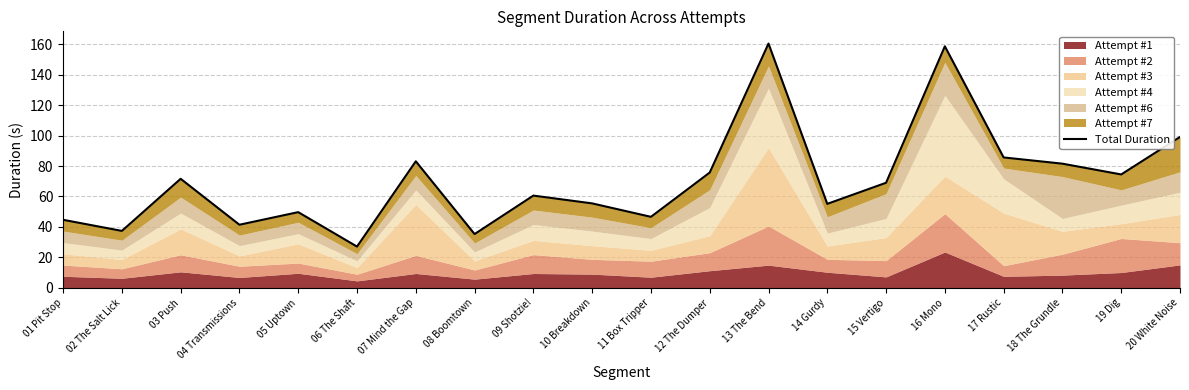

What is the label of the 1st point from the right?

20 White Noise